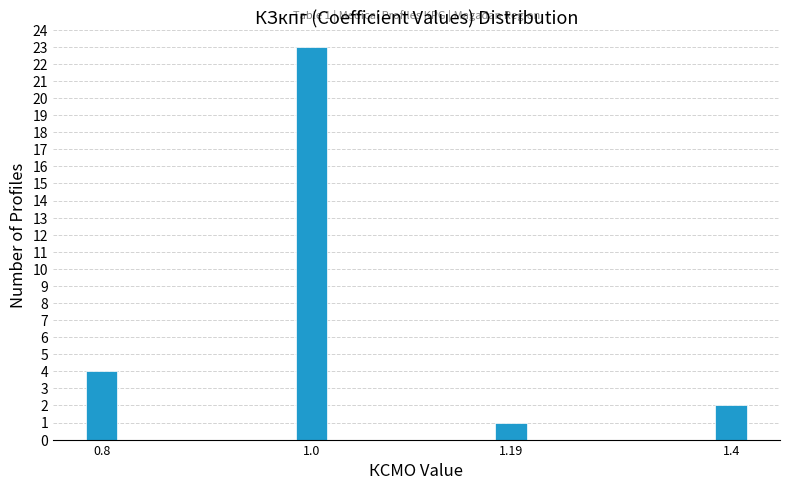

Reading right to left, list all the values displayed in this chart.

2	1	23	4